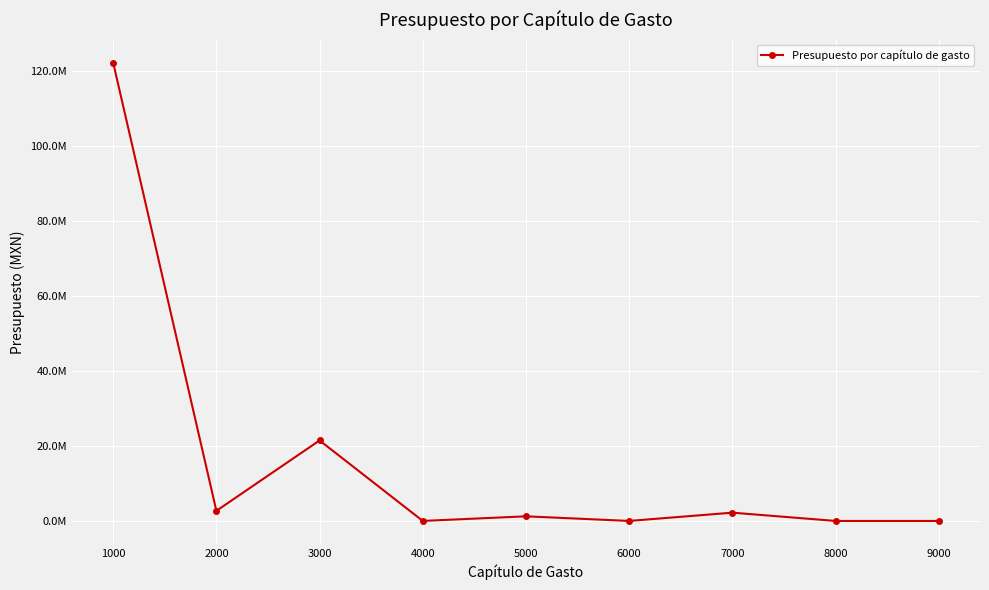

The value at 1000 is 75204874.3. True or false?

False